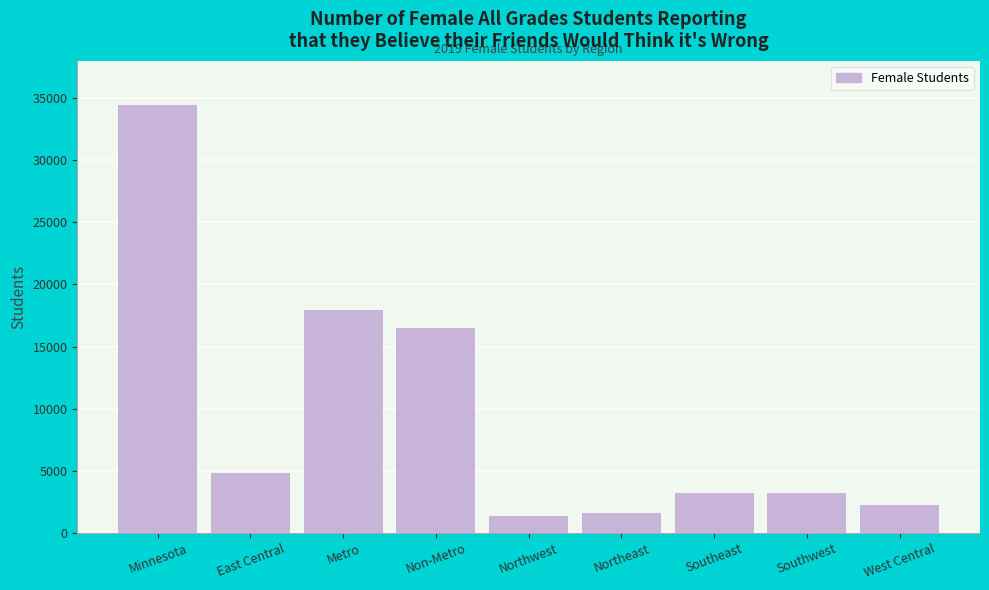

What is the greatest value displayed?

34429